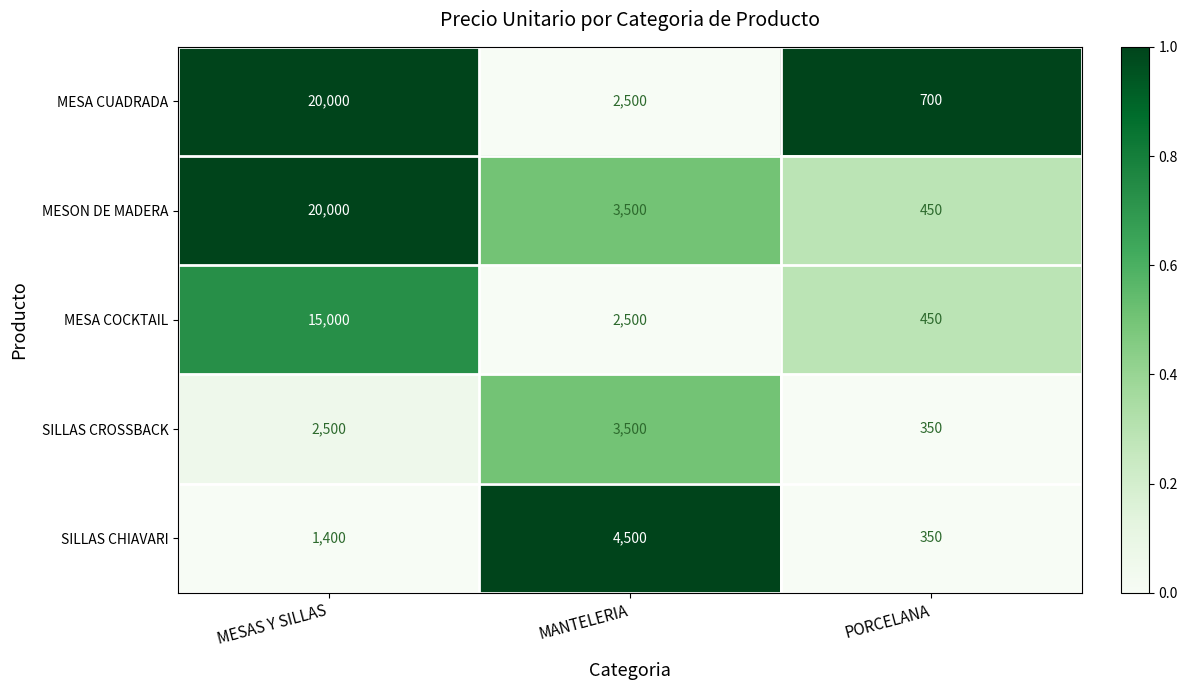

What is the spread (max minus min) of values at PORCELANA?

350